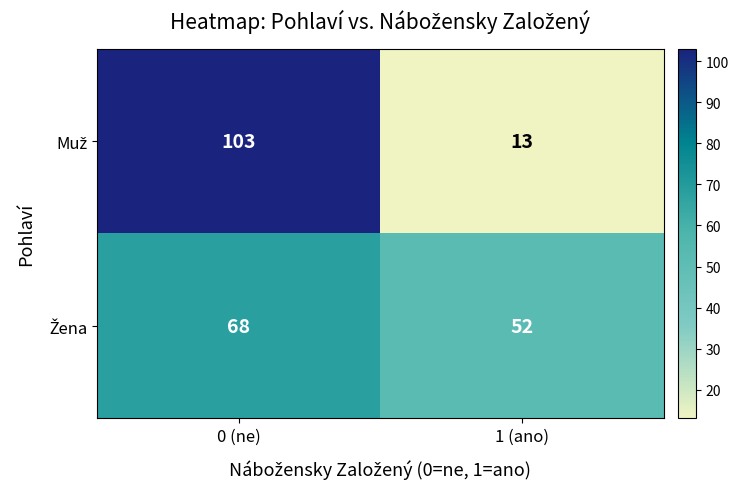

What is the greatest value displayed?

103